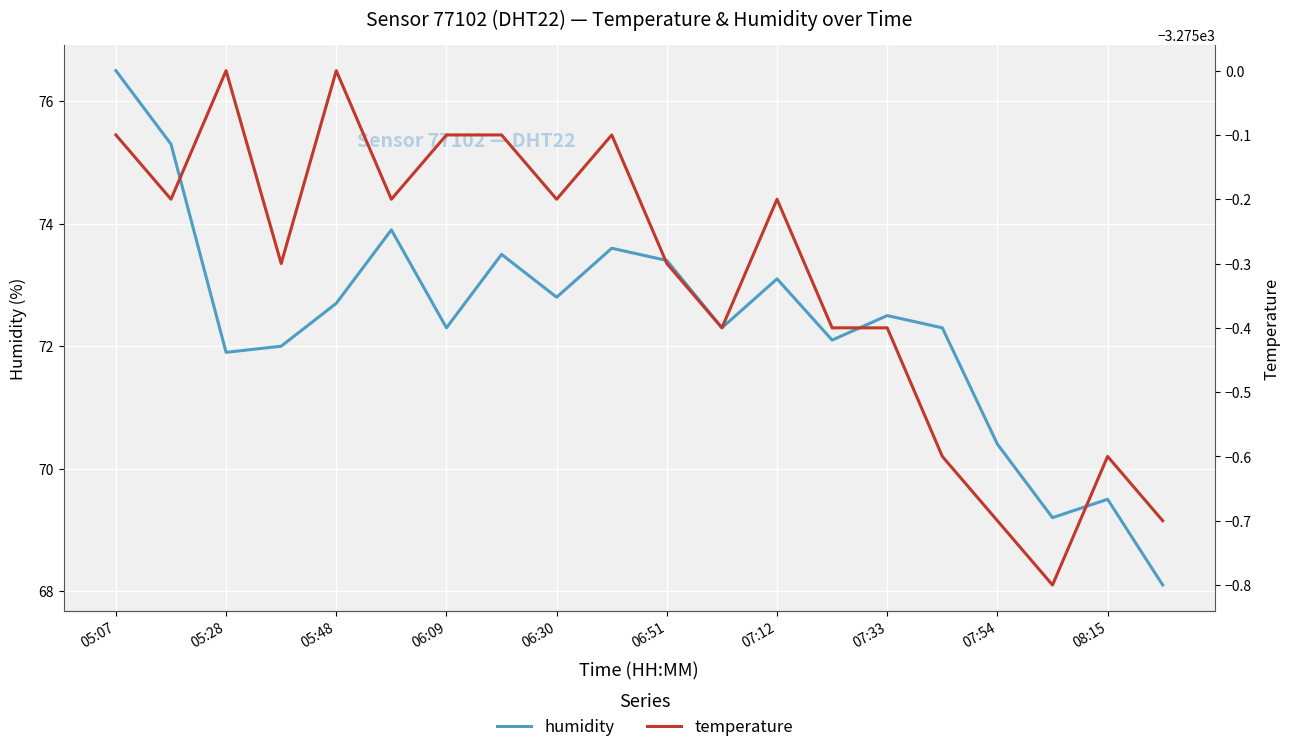

True or false: humidity and temperature cross at least once.

False